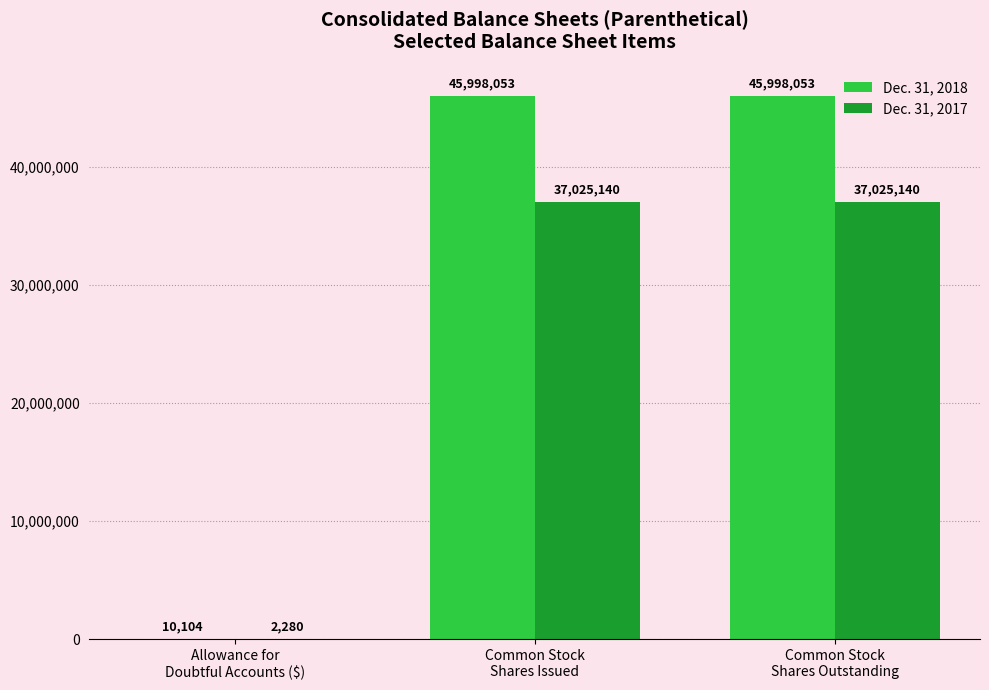

Is the value of Dec. 31, 2017 at Common Stock
Shares Outstanding greater than the value of Dec. 31, 2018 at Common Stock
Shares Outstanding?

No